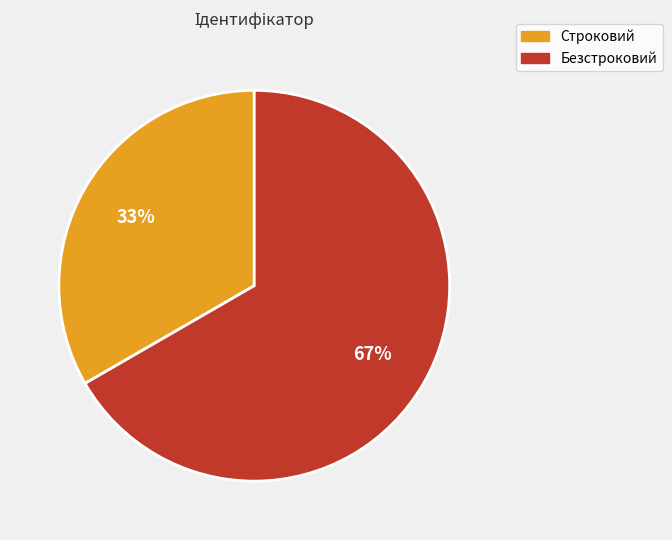

Between Строковий and Безстроковий, which is larger?

Безстроковий